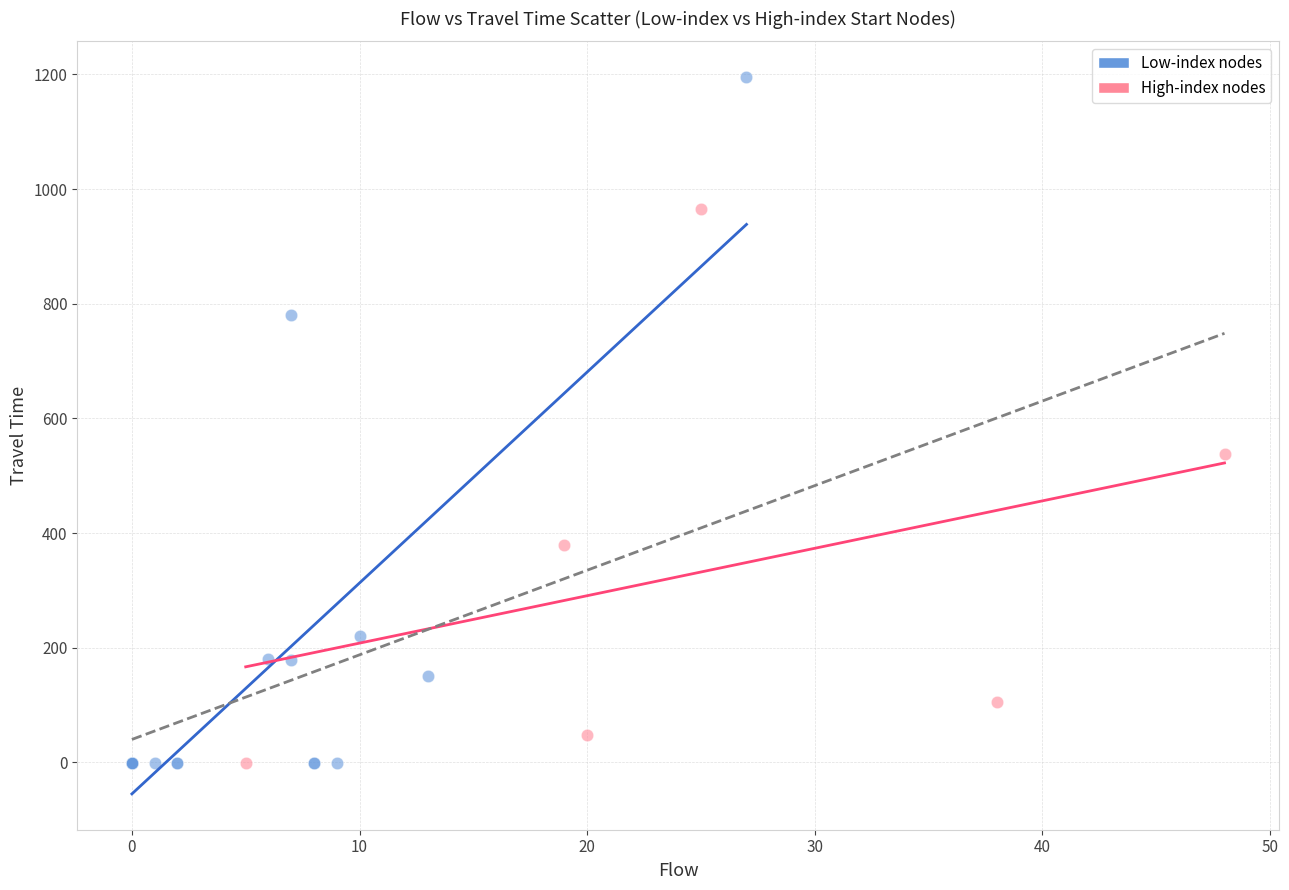

What are all the series names shown in the legend?

Low-index nodes, High-index nodes